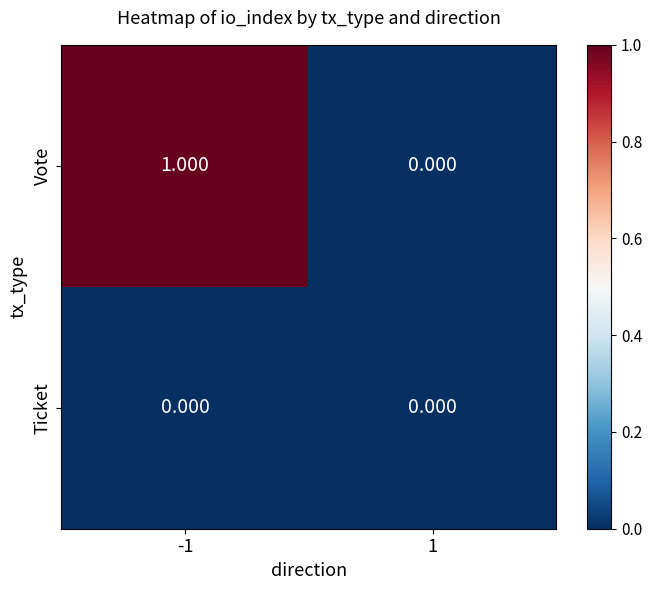

Which series changed the most between -1 and 1?

Vote